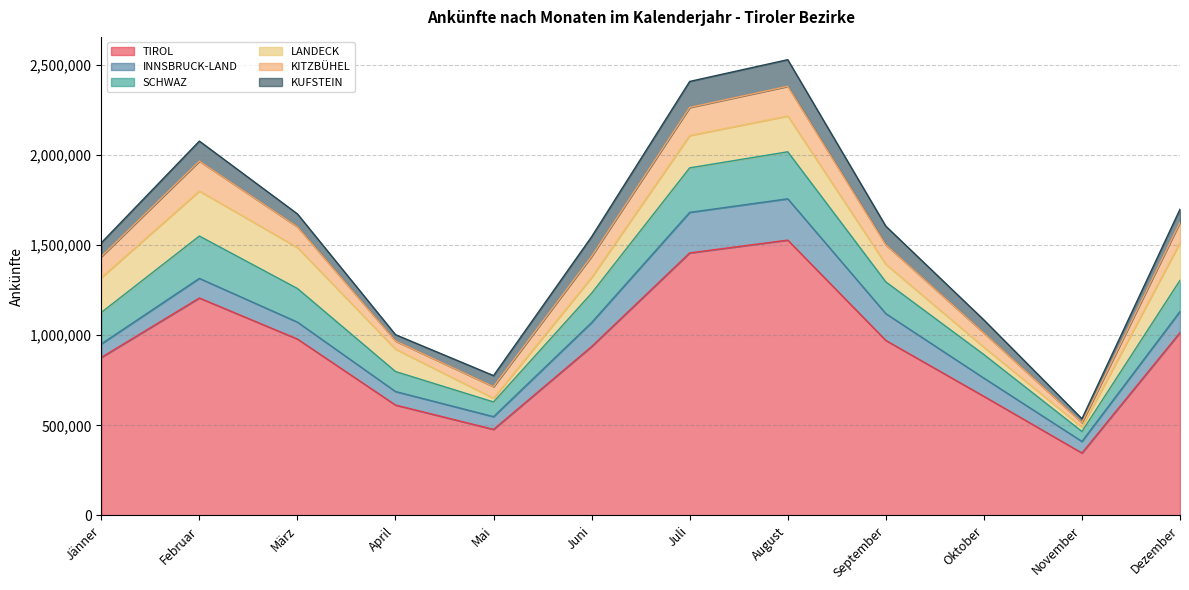

Where do LANDECK and SCHWAZ first cross each other?

April and Mai